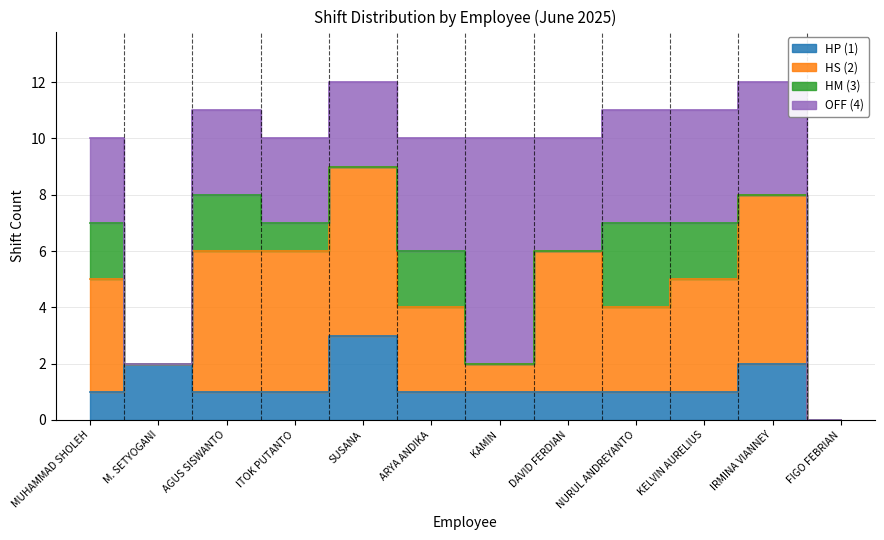

At how many categories does at least one series exceed 6?

1